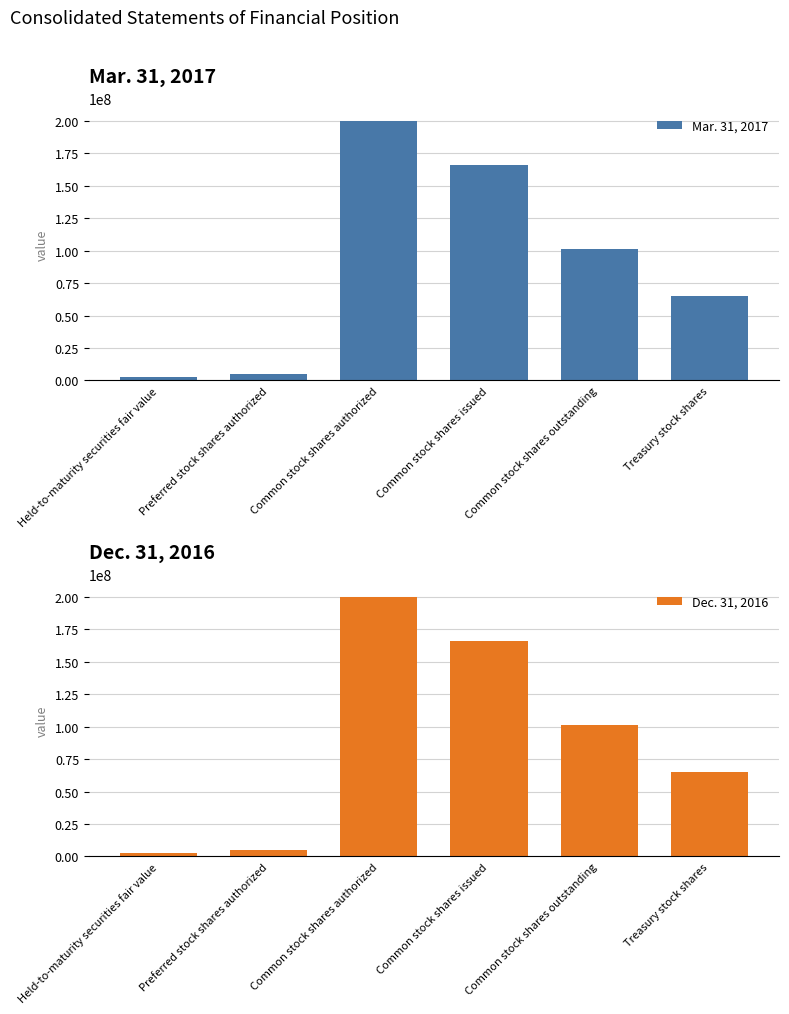

Rank the series by their maximum value, from highest to lowest.

Mar. 31, 2017, Dec. 31, 2016